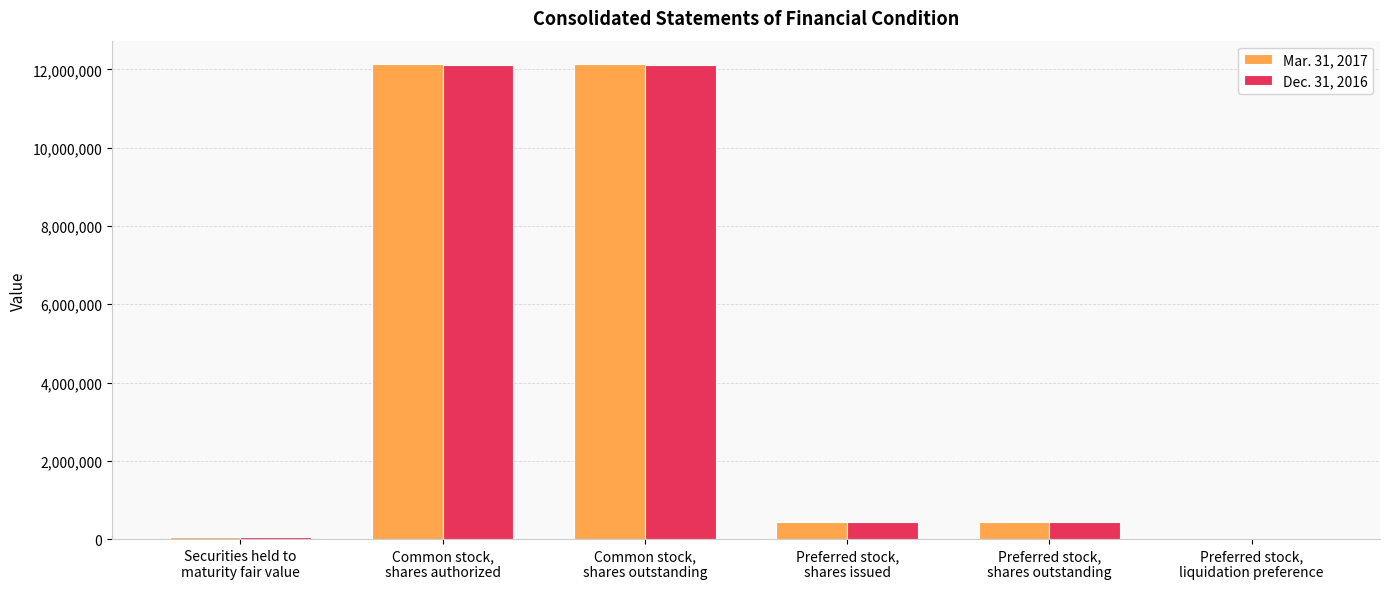

What is the sum of the Dec. 31, 2016 values at Securities held to
maturity fair value and Preferred stock,
shares issued?

500327